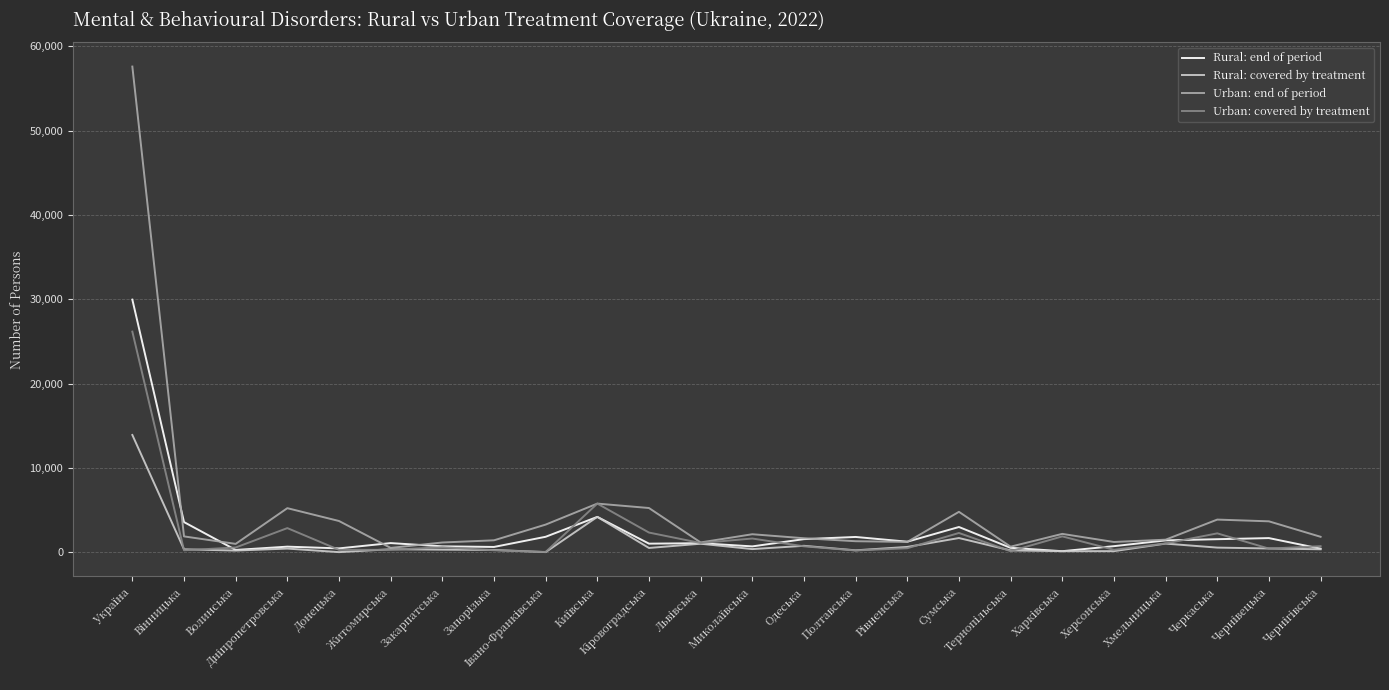

How many lines are shown in the chart?

4